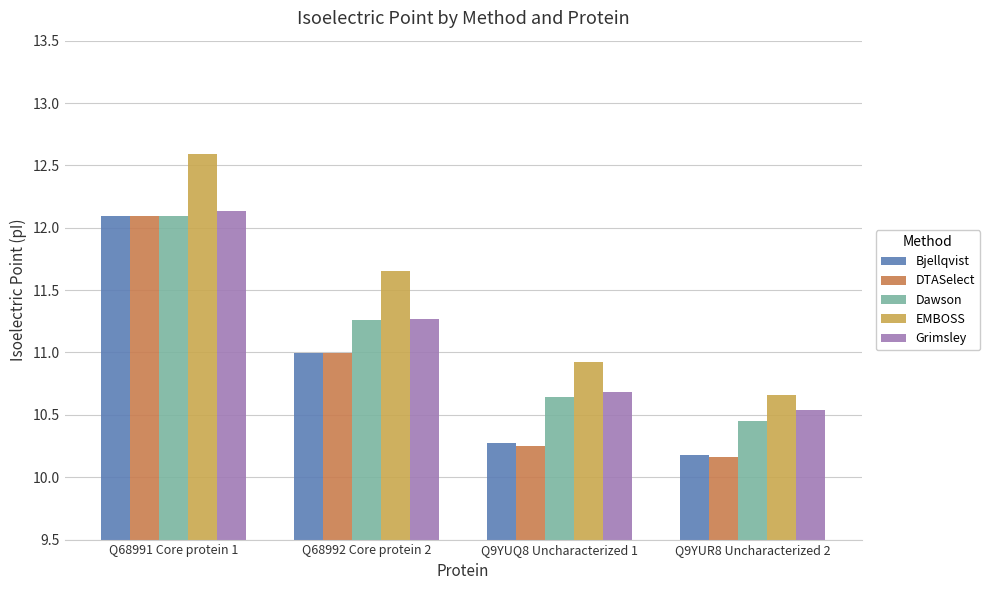

What is the label of the 3rd bar from the right?

Q68992 Core protein 2